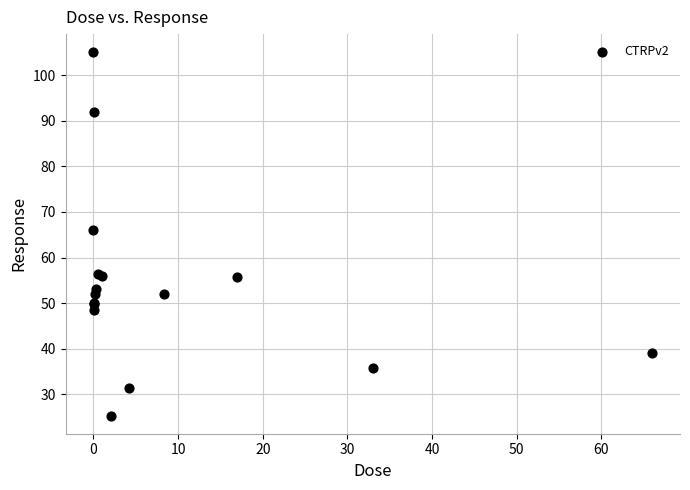

What Y value in the scatter plot is closest to 65?

66.1